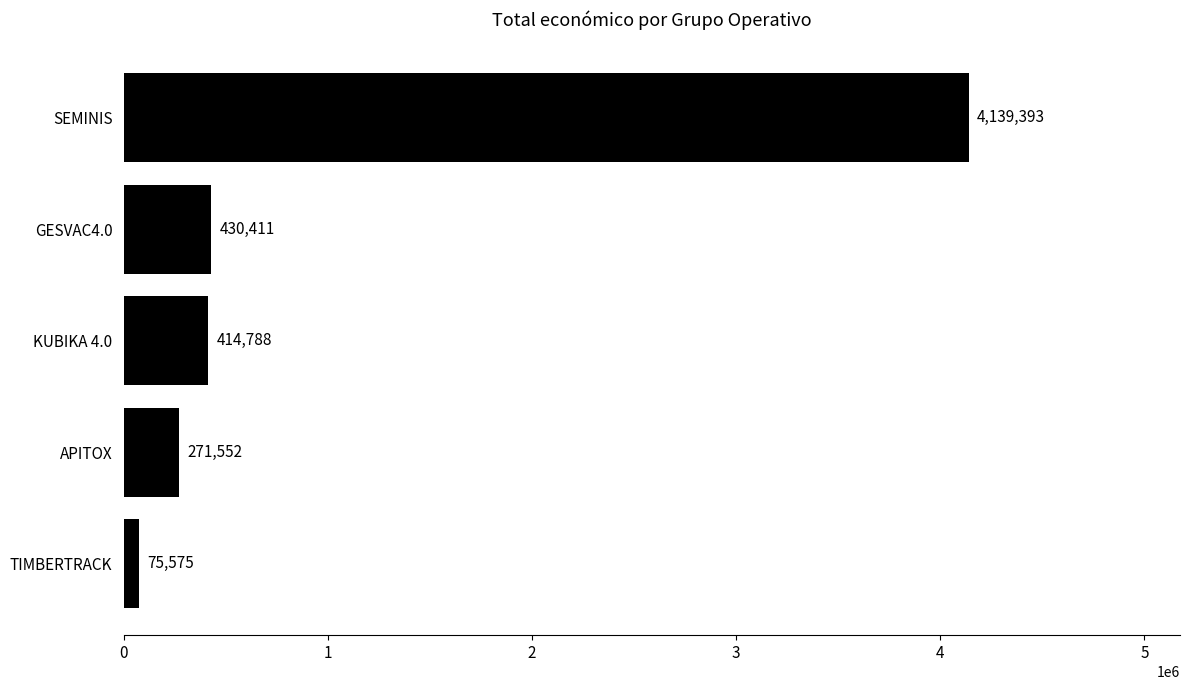

What is the sum of the values at GESVAC4.0 and KUBIKA 4.0?

845199